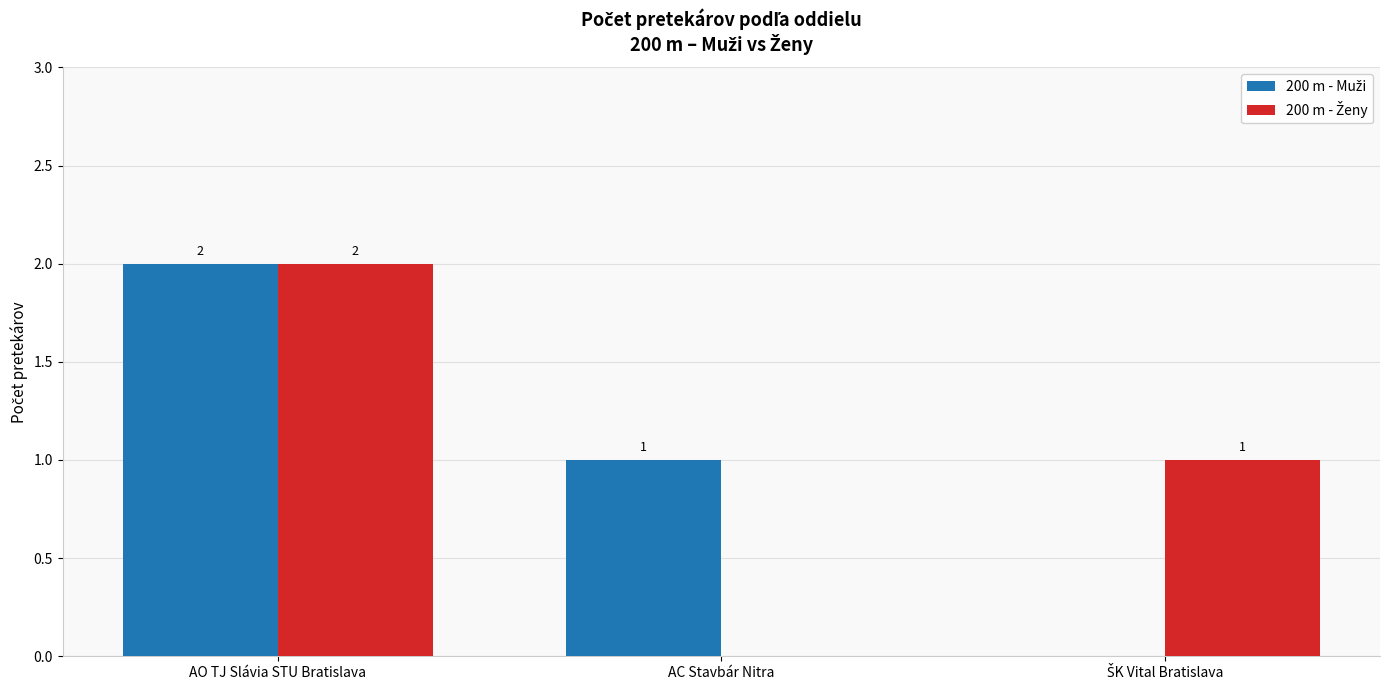

At which category is the sum across all series the highest?

AO TJ Slávia STU Bratislava